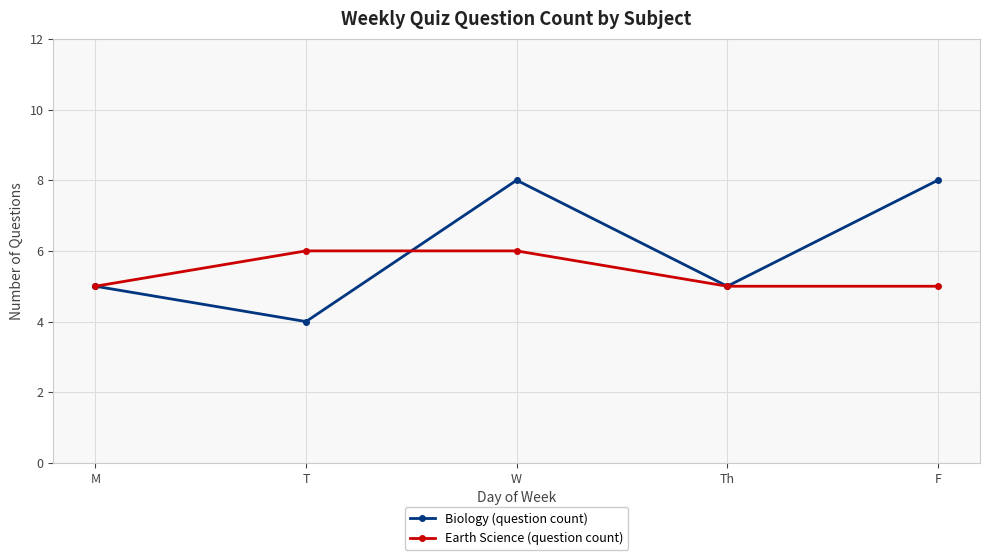

What is the difference between the highest and lowest values at W?

2